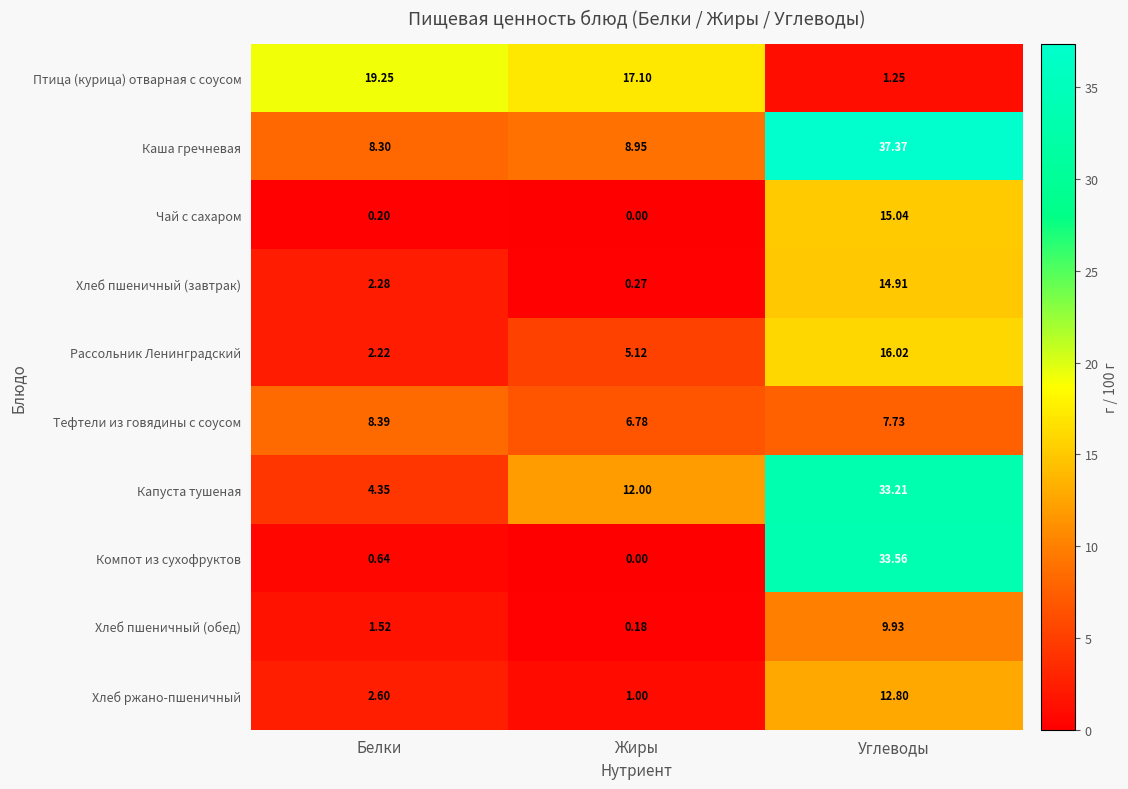

At which label is Хлеб пшеничный (обед) closest to 5?

Белки